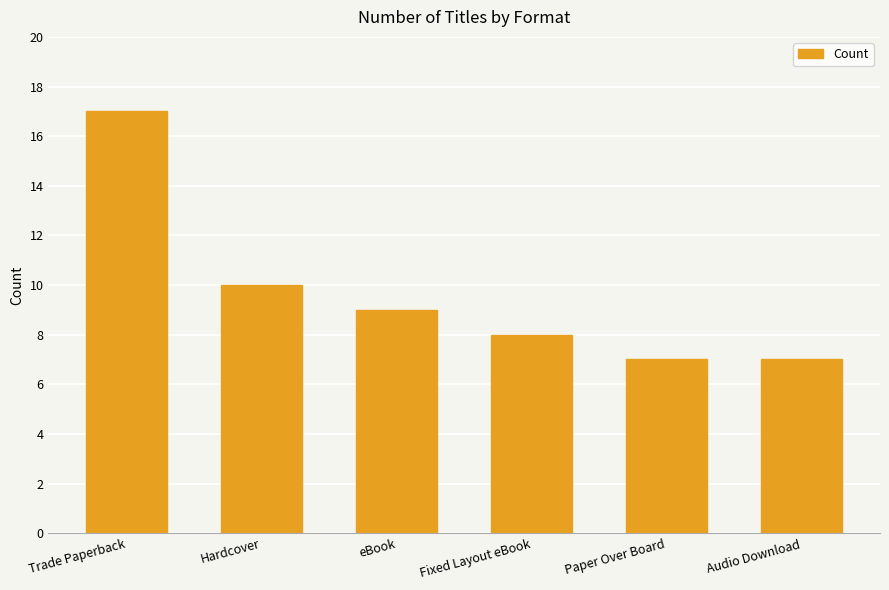

The value at Audio Download is 7. True or false?

True